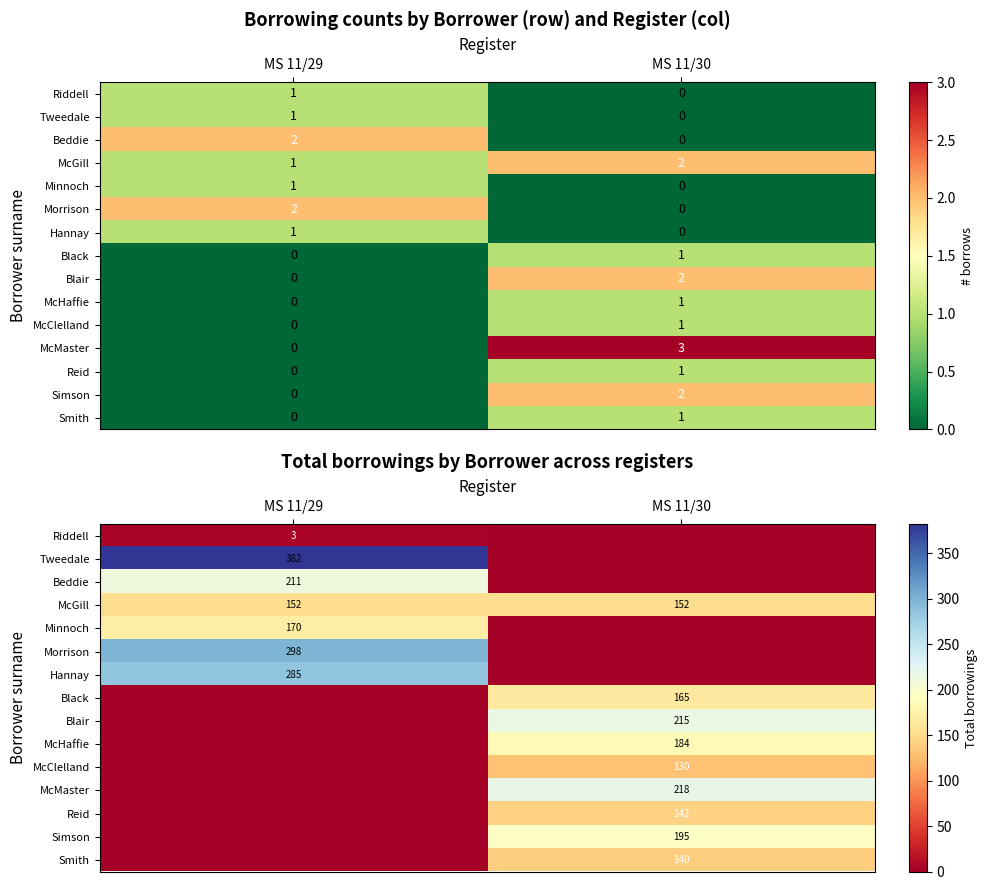

What is the average value of the McGill series?

152